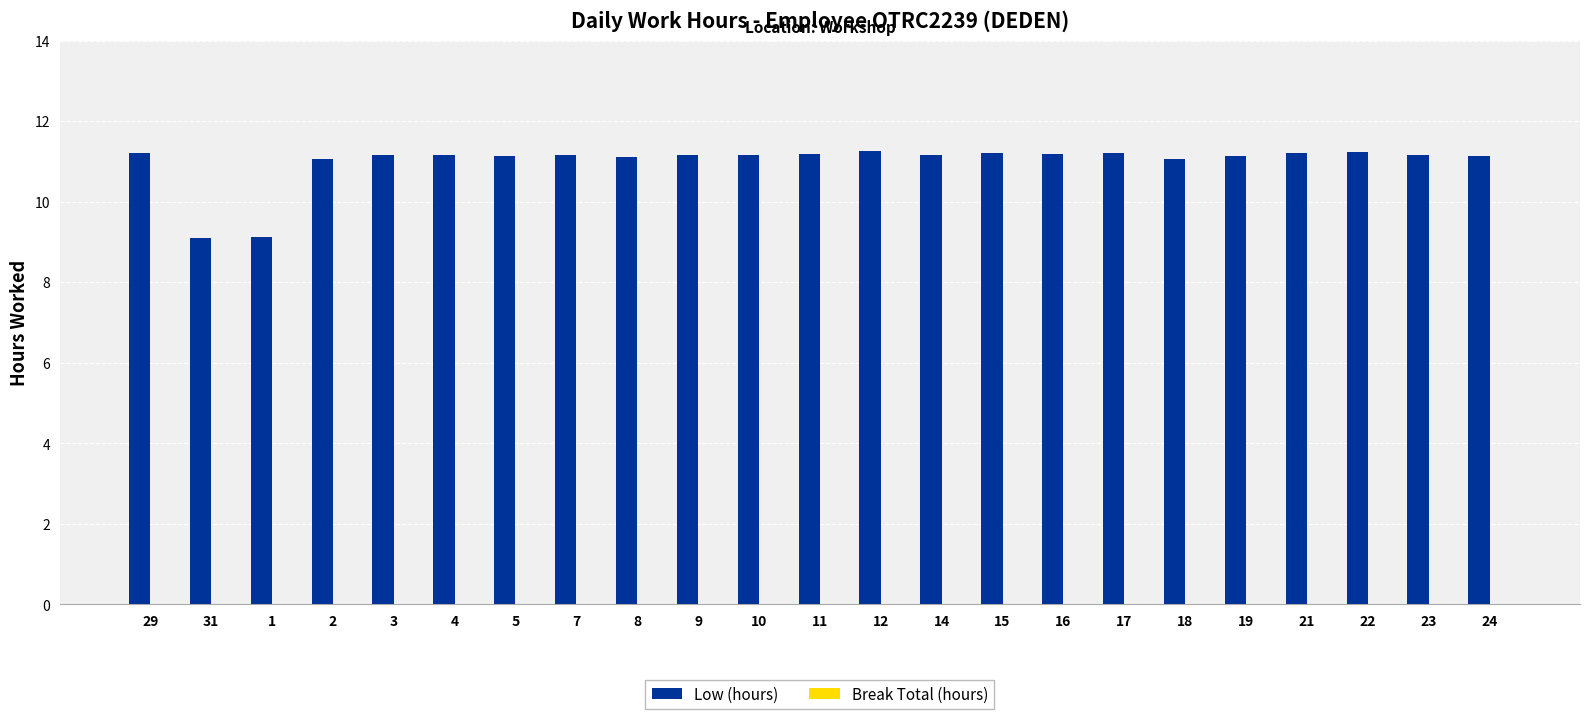

What is the smallest value displayed?

9.1